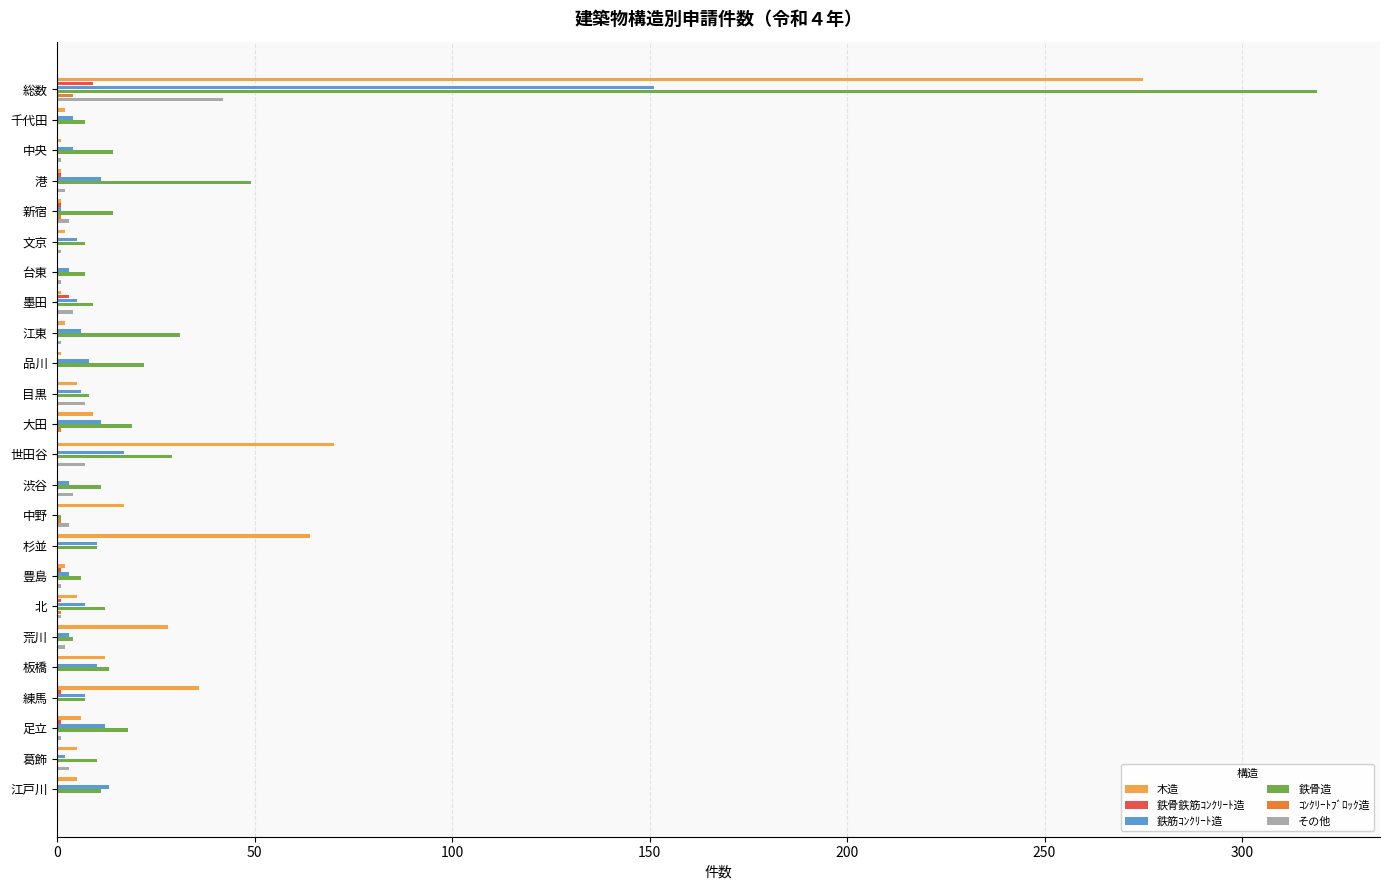

What is the highest value of the 鉄骨造 series?

319